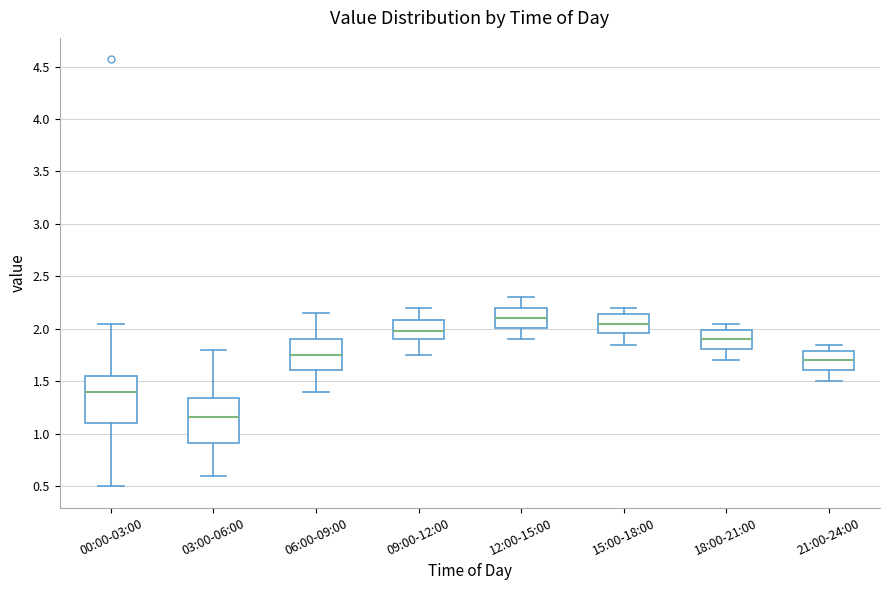

Reading left to right, read every box against the y-axis: the position of its median line, the range the box covers, and the ends of its whiskers. The values are not printed on the chart, so give them approximately, as read against the axis.

00:00-03:00: median 1.40, box 1.10 to 1.55, whiskers 0.50 to 2.05
03:00-06:00: median 1.15, box 0.90 to 1.35, whiskers 0.60 to 1.80
06:00-09:00: median 1.75, box 1.60 to 1.90, whiskers 1.40 to 2.15
09:00-12:00: median 2.00, box 1.90 to 2.10, whiskers 1.75 to 2.20
12:00-15:00: median 2.10, box 2.00 to 2.20, whiskers 1.90 to 2.30
15:00-18:00: median 2.05, box 1.95 to 2.15, whiskers 1.85 to 2.20
18:00-21:00: median 1.90, box 1.80 to 2.00, whiskers 1.70 to 2.05
21:00-24:00: median 1.70, box 1.60 to 1.80, whiskers 1.50 to 1.85